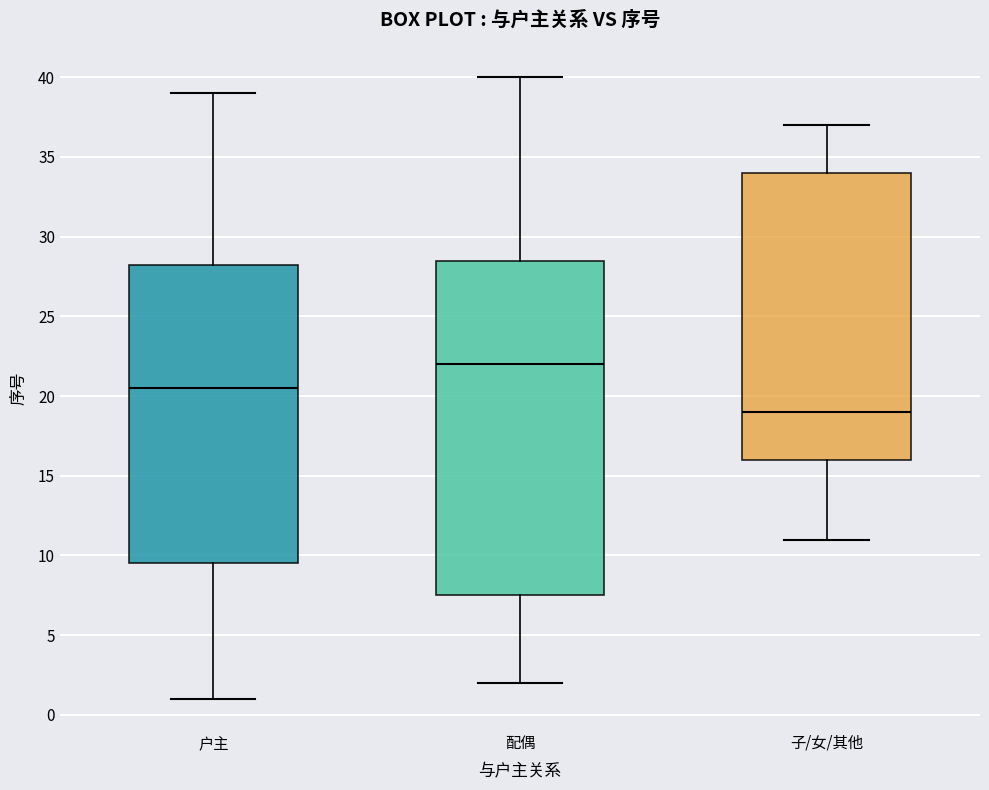

Reading left to right, read every box against the y-axis: the position of its median line, the range the box covers, and the ends of its whiskers. The values are not printed on the chart, so give them approximately, as read against the axis.

户主: median 20.5, box 9.5 to 28.5, whiskers 1.0 to 39.0
配偶: median 22.0, box 7.5 to 28.5, whiskers 2.0 to 40.0
子/女/其他: median 19.0, box 16.0 to 34.0, whiskers 11.0 to 37.0